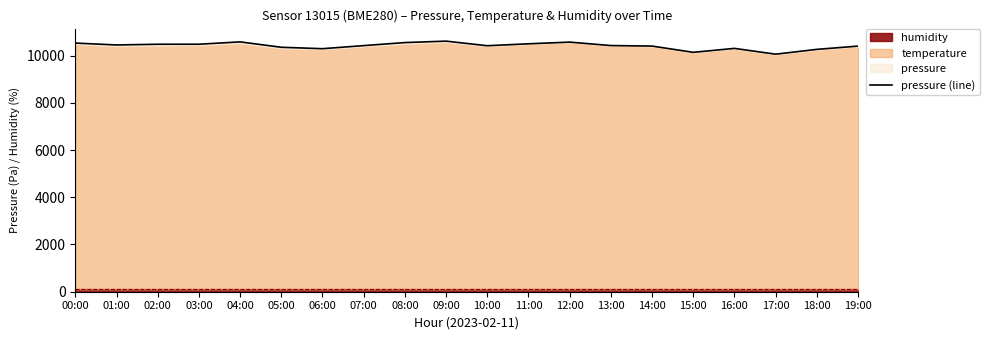

Rank the categories by value from lowest to highest.

17:00, 15:00, 18:00, 06:00, 16:00, 05:00, 19:00, 14:00, 10:00, 07:00, 13:00, 01:00, 02:00, 03:00, 11:00, 00:00, 08:00, 12:00, 04:00, 09:00